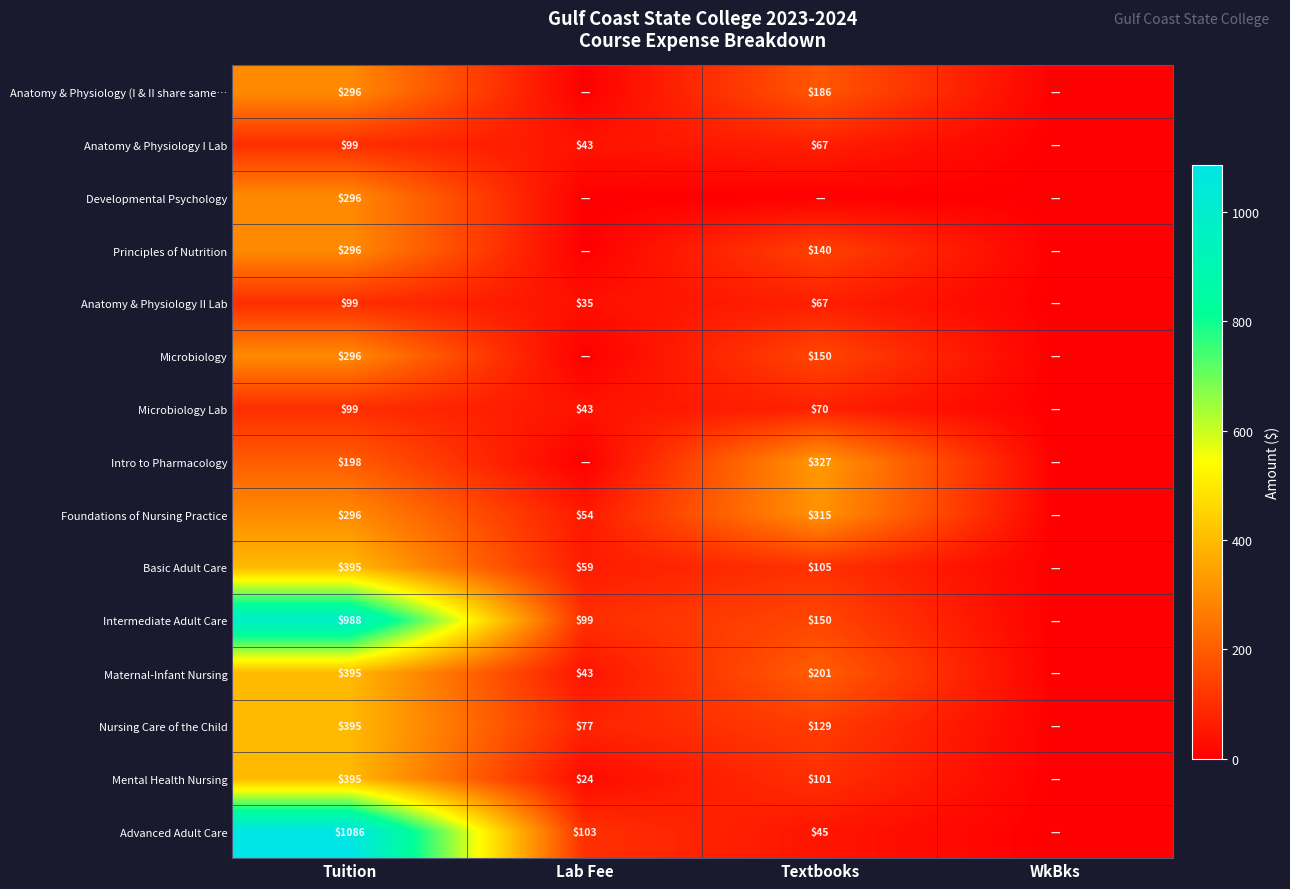

True or false: Microbiology Lab has a value of 74.6 at Lab Fee.

False